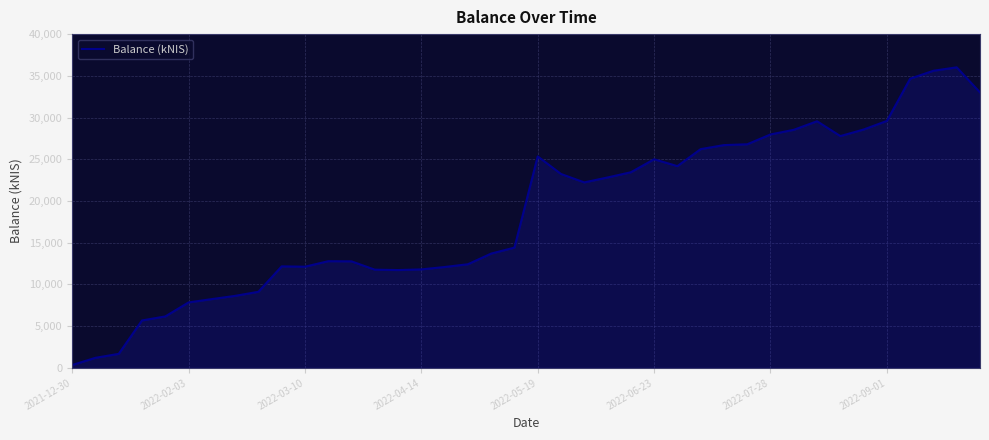

What is the maximum value shown in the chart?

36017.1